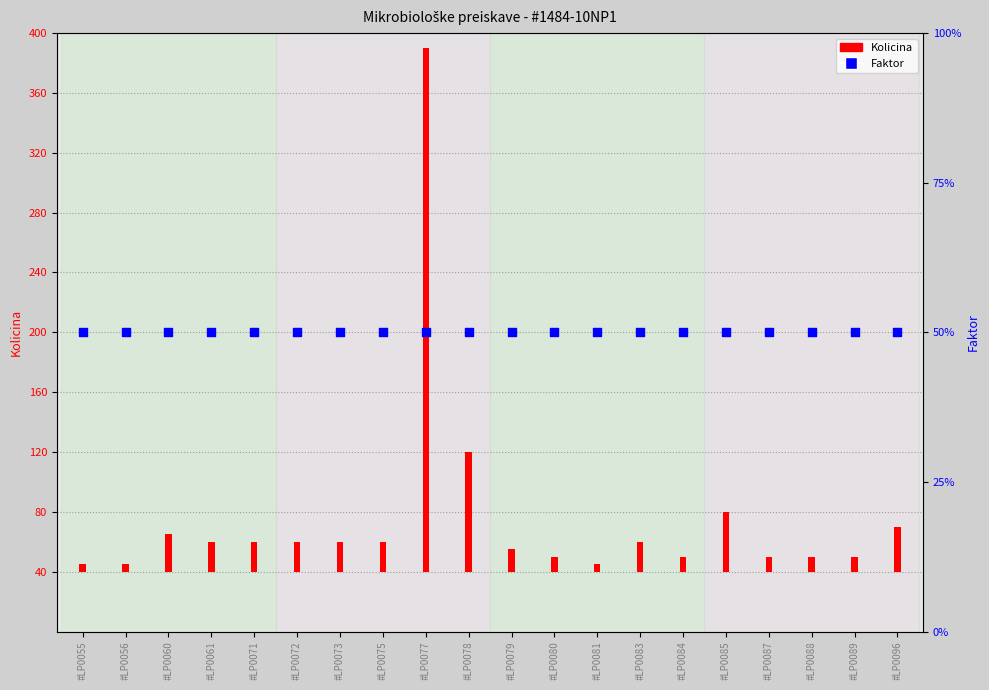

Which series contains the highest Y value?

Kolicina